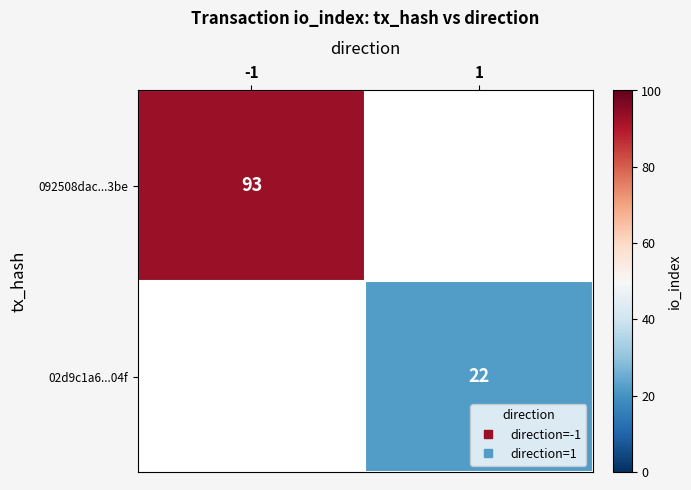

At how many categories does at least one series exceed 47?

1